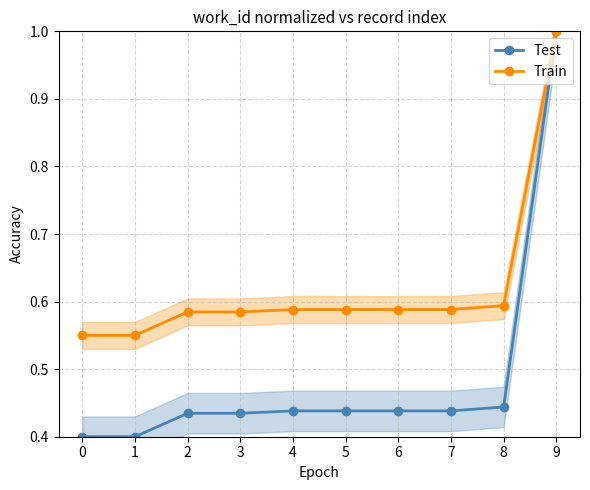

The Train series shows 0.6 at 1. True or false?

True